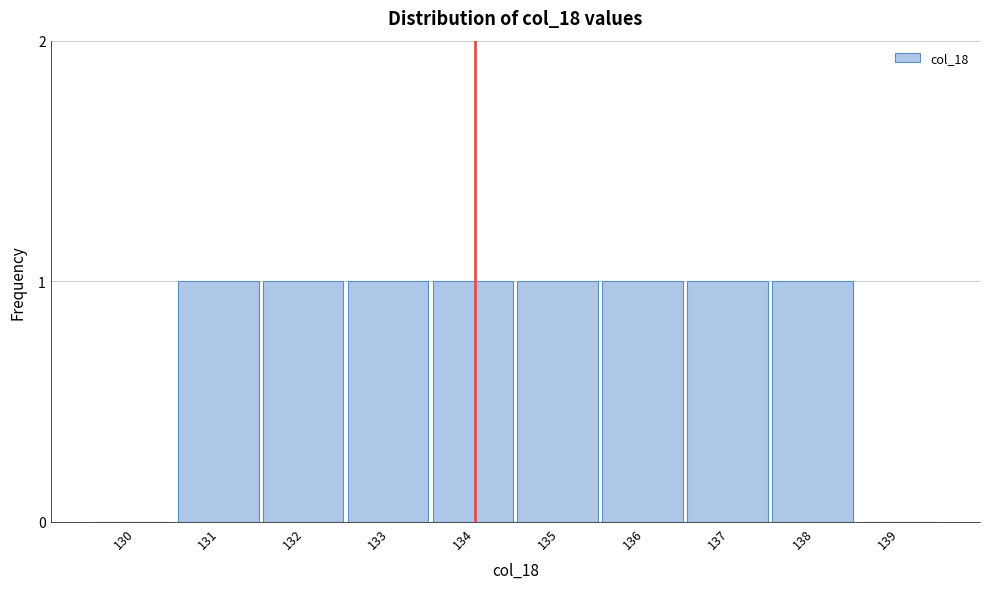

Reading right to left, what are all the values shown in this chart?

139=0	138=1	137=1	136=1	135=1	134=1	133=1	132=1	131=1	130=0